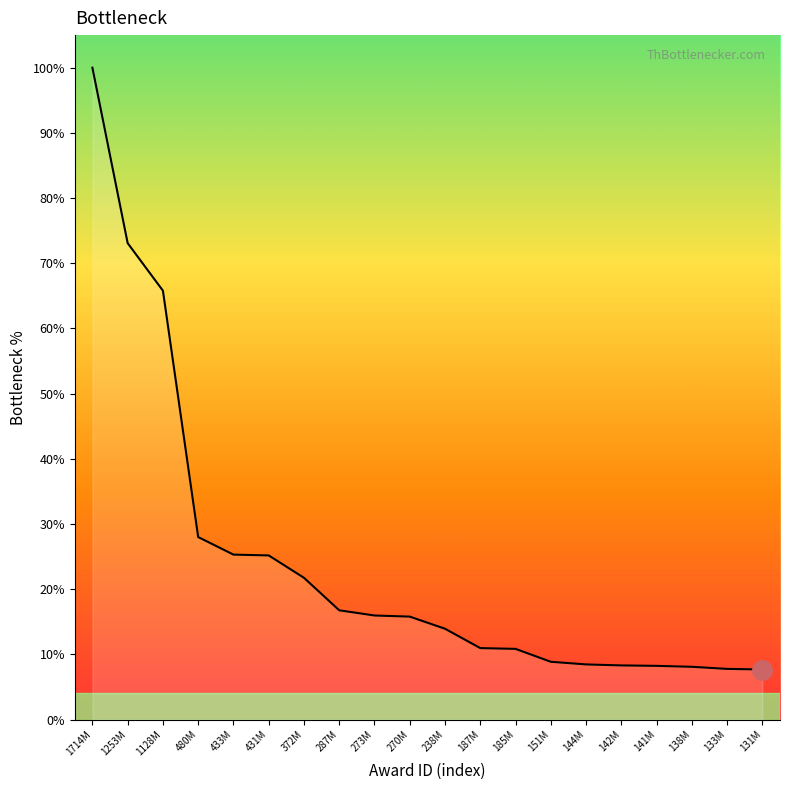

How many lines are shown in the chart?

1